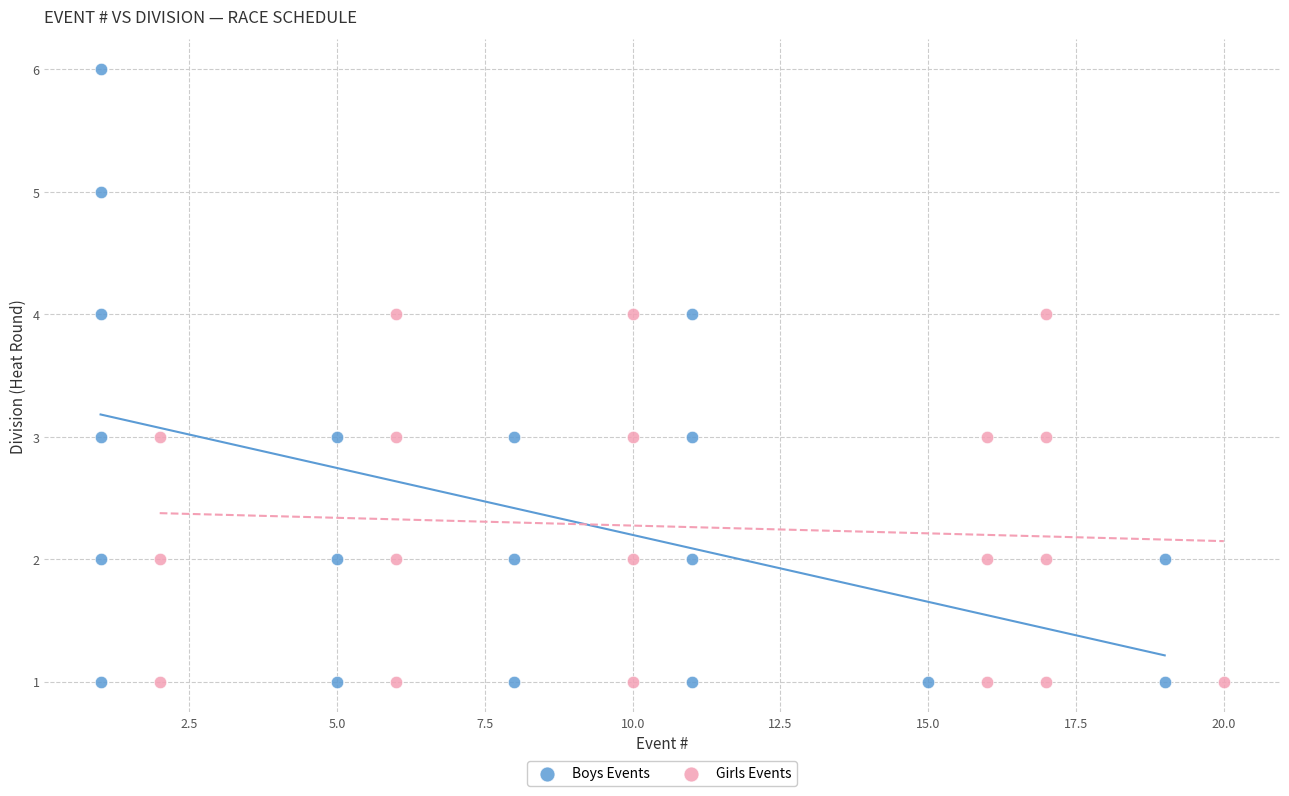

Which series reaches the maximum Y coordinate?

Boys Events